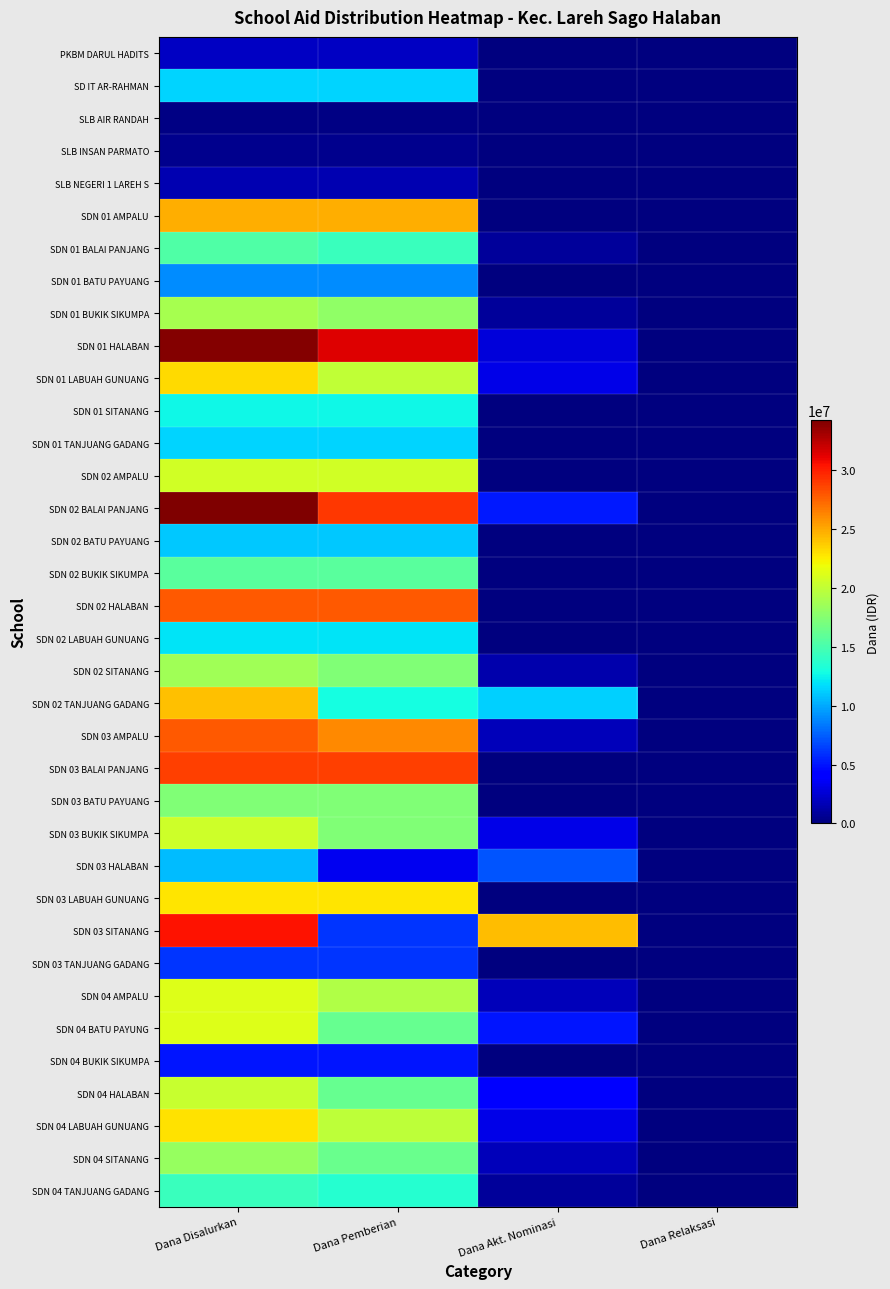

At how many categories does at least one series exceed 17668175?

3